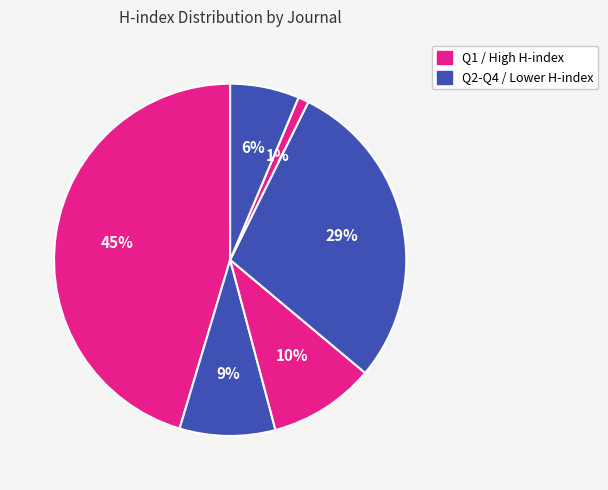

How many segments does this pie chart have?

6